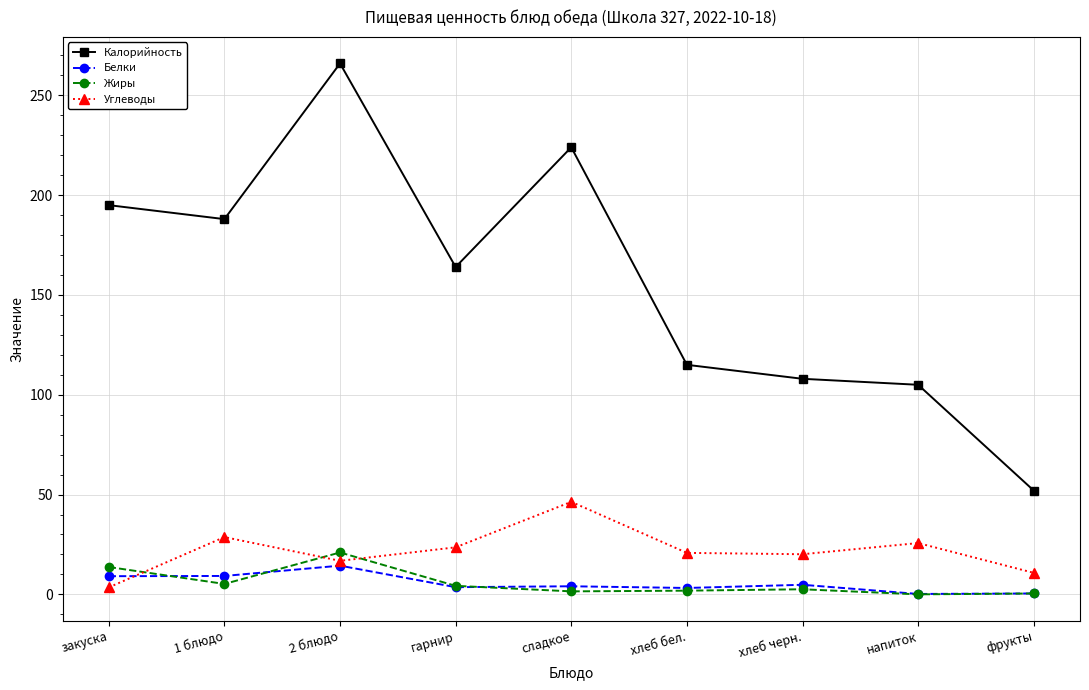

Rank the series by their maximum value, from highest to lowest.

Калорийность, Углеводы, Жиры, Белки